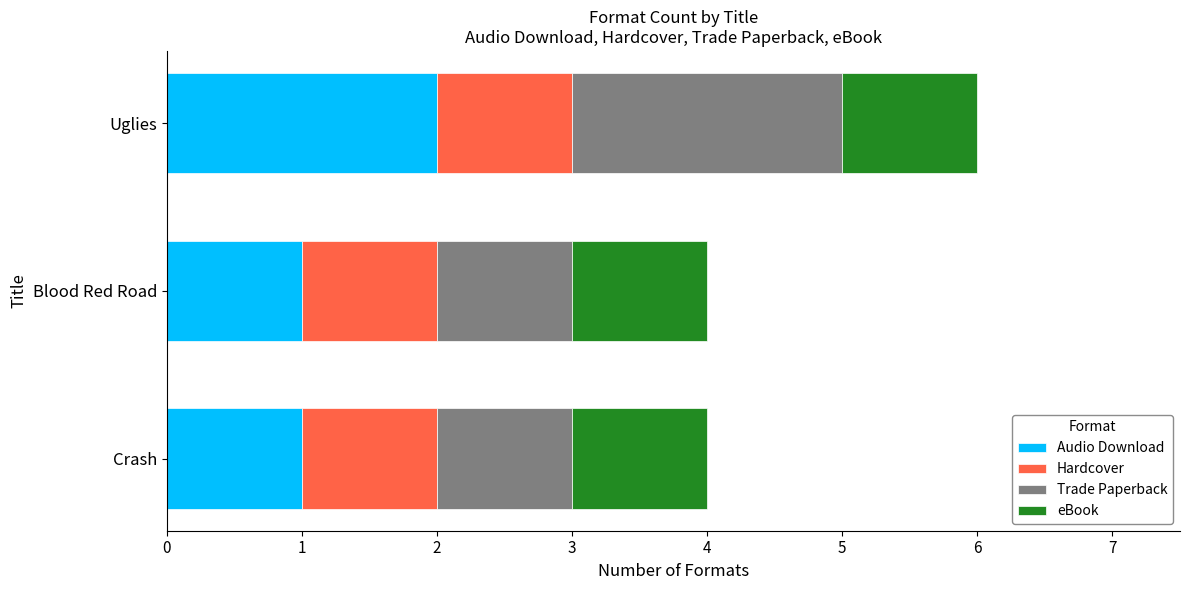

True or false: Audio Download has a value of 1 at Uglies.

False